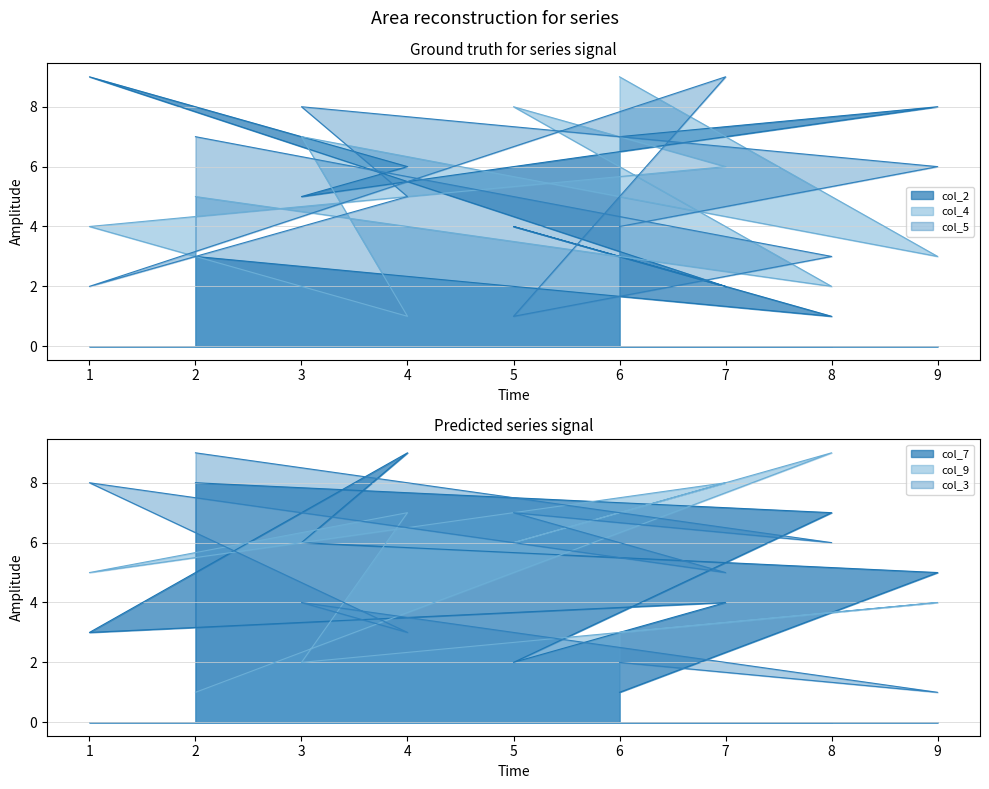

Where is the first local minimum for col_5?

5